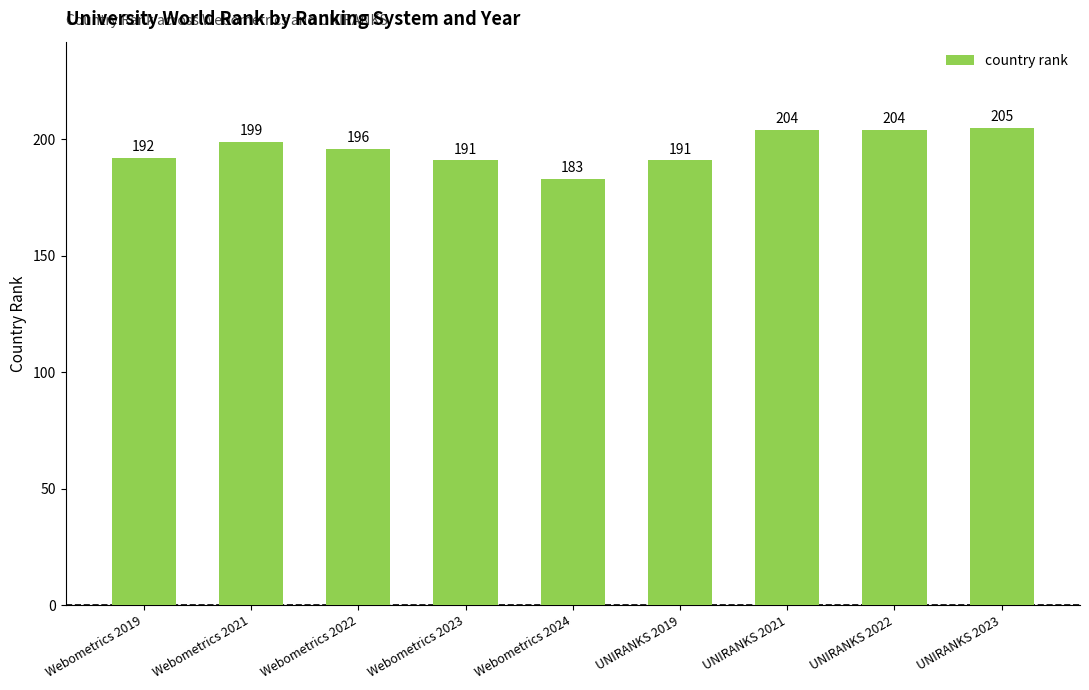

What is the value of the 6th bar from the left?

191